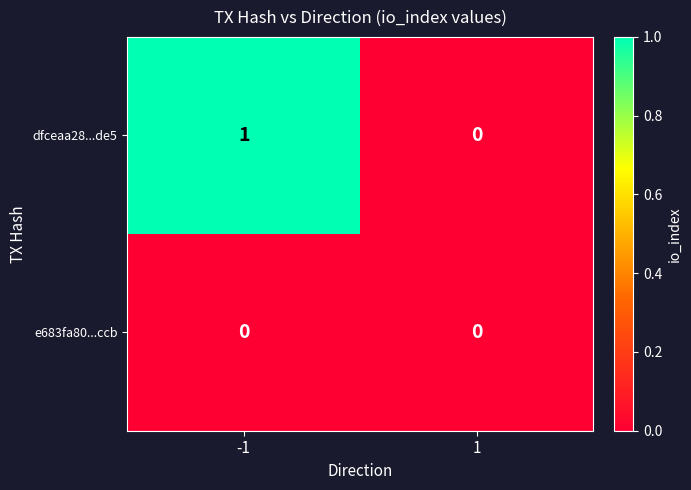

Reading left to right, what are all the values shown in this chart?

dfceaa28...de5: -1=1	1=0
e683fa80...ccb: -1=0	1=0